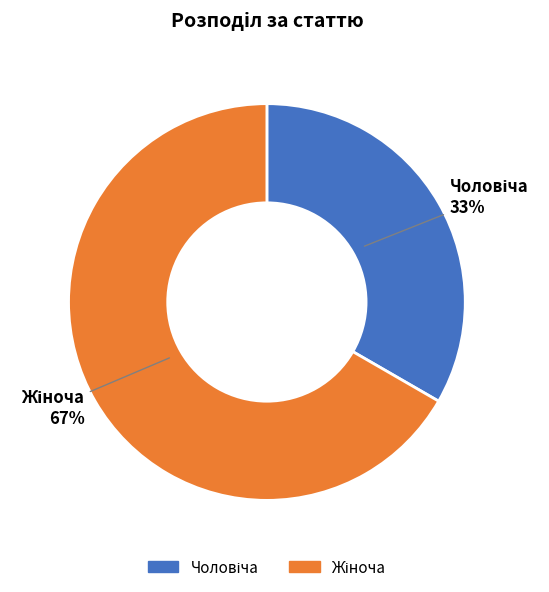

To the nearest percent, what is the average slice percentage?

50%